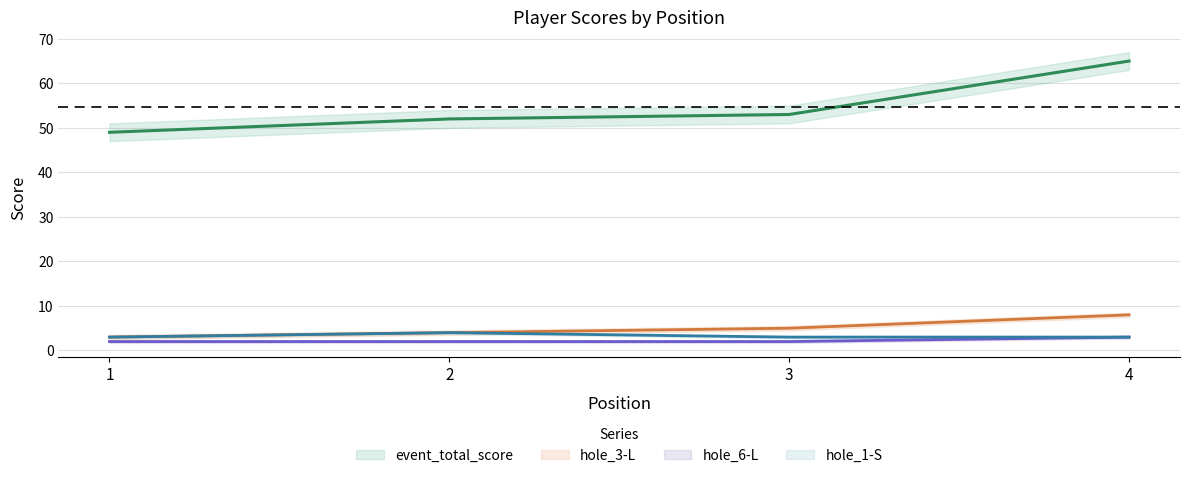

Rank the categories by round_total_score value from lowest to highest.

1, 2, 3, 4